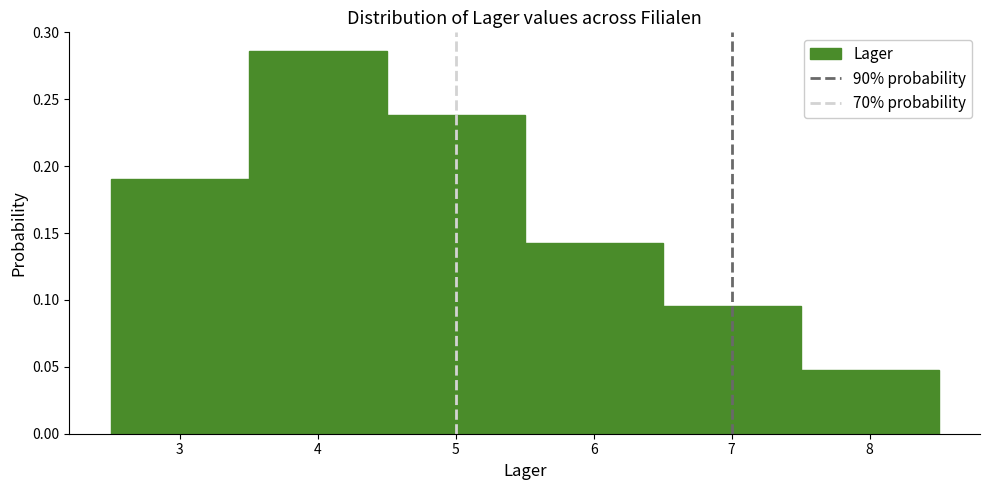

Which range on the x-axis has the tallest bar?

3.5 to 4.5